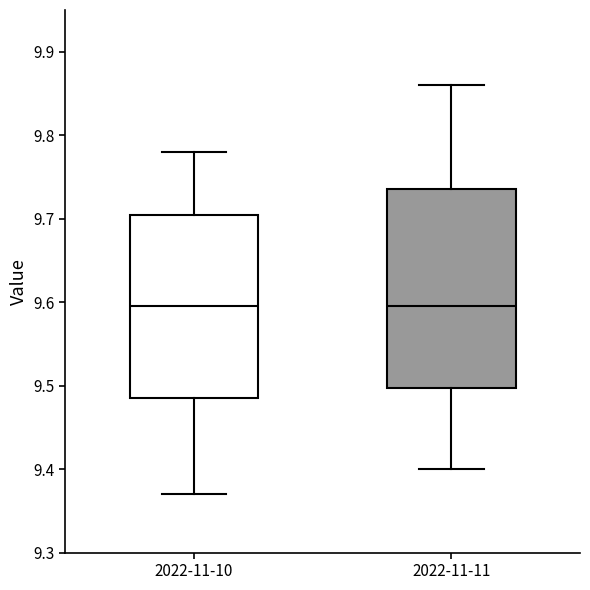

Reading left to right, read every box against the y-axis: the position of its median line, the range the box covers, and the ends of its whiskers. The values are not printed on the chart, so give them approximately, as read against the axis.

2022-11-10: median 9.60, box 9.49 to 9.71, whiskers 9.37 to 9.78
2022-11-11: median 9.60, box 9.50 to 9.74, whiskers 9.40 to 9.86